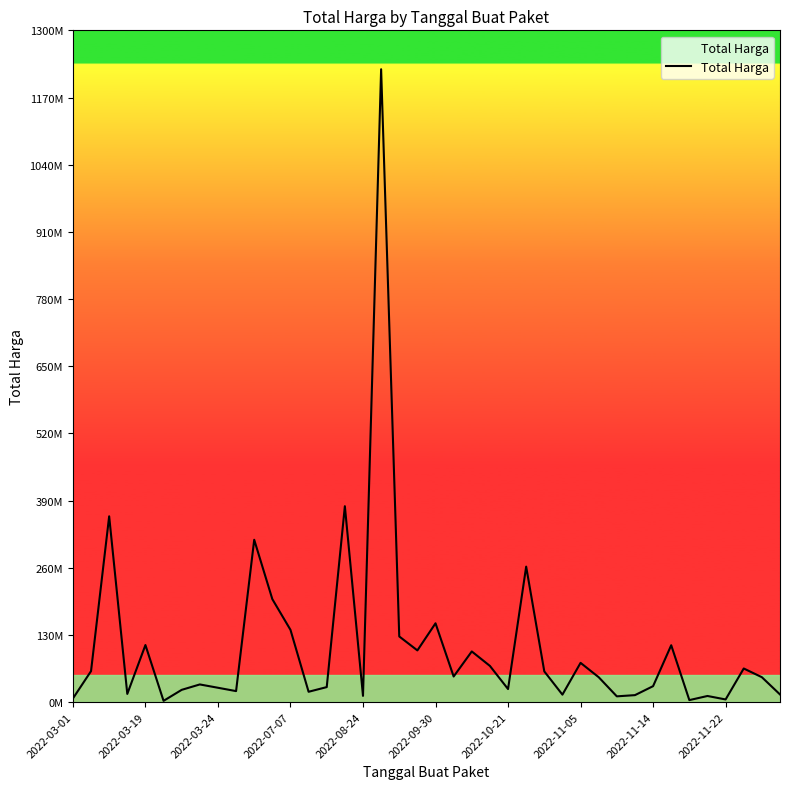

Is this an area chart (filled region under the line)?

Yes